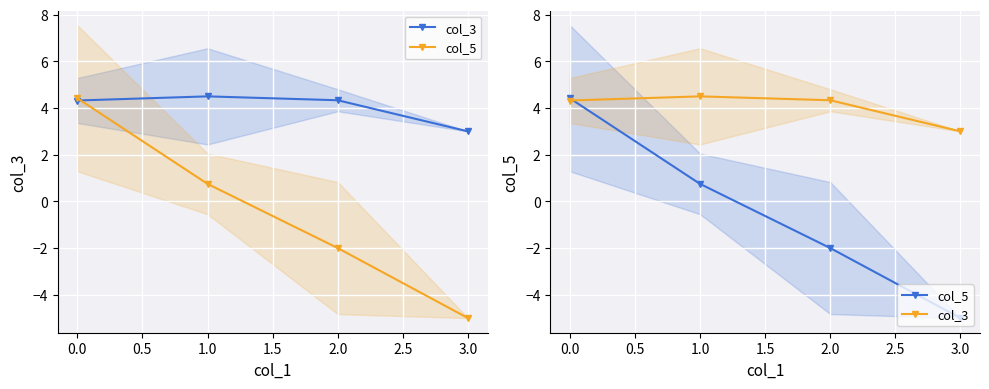

In col_3, how many points are higher than both neighbors (excluding endpoints)?

1